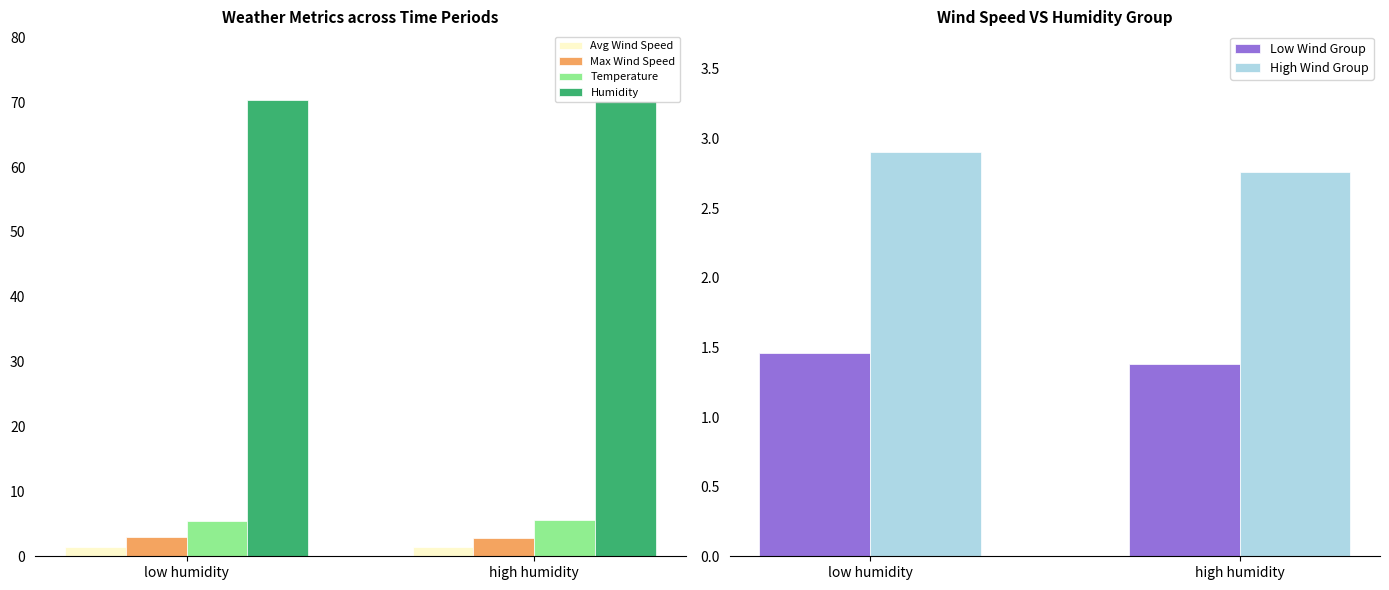

True or false: Temperature has a value of 5.5 at high humidity.

True